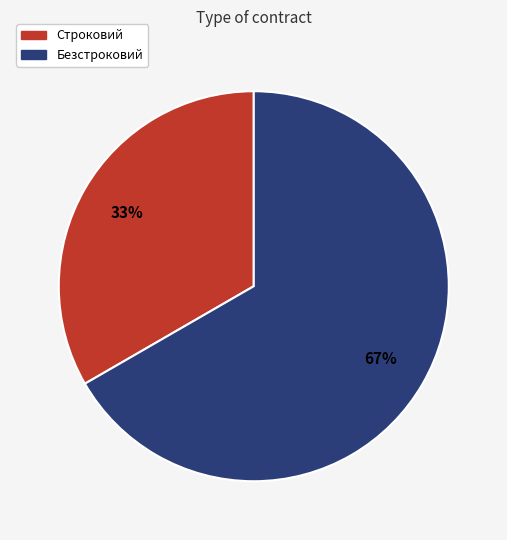

What is the smallest slice in the pie chart?

Строковий